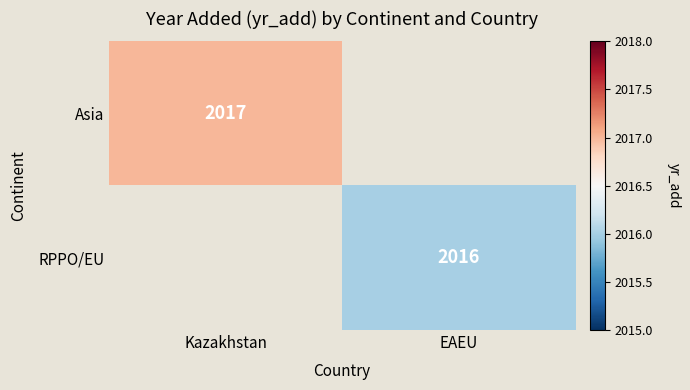

True or false: RPPO/EU has a value of 2016 at EAEU.

True